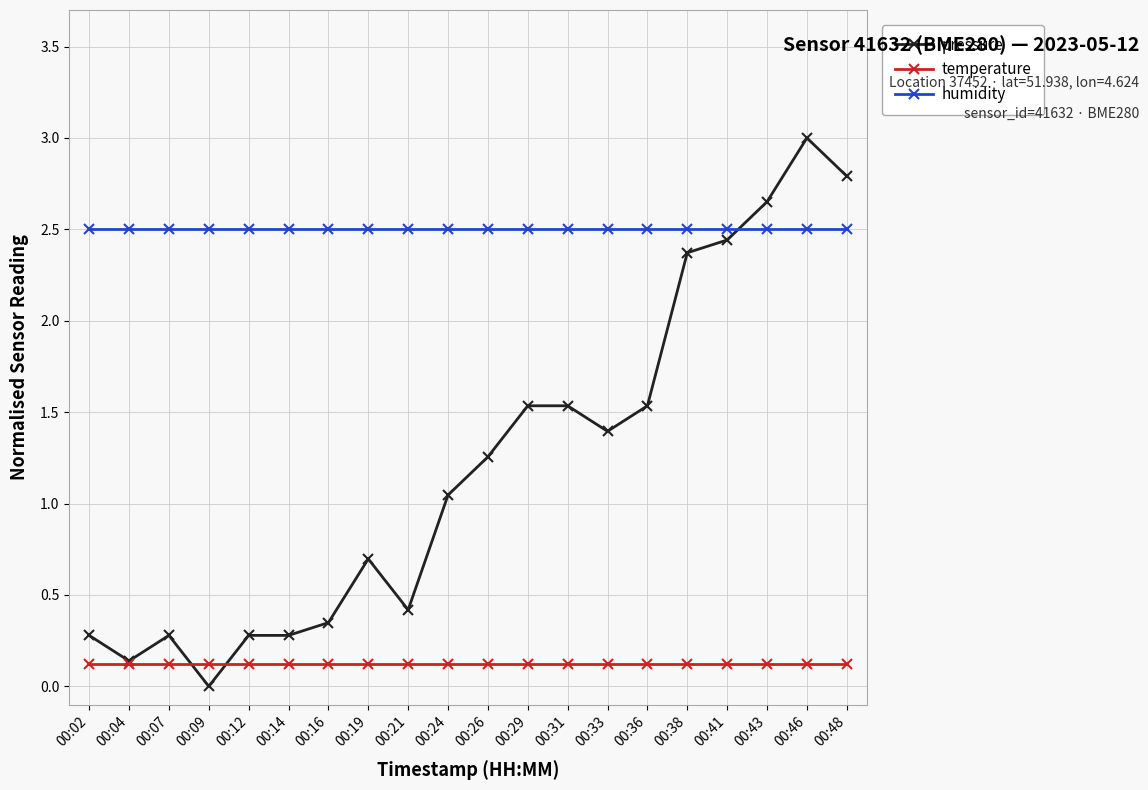

True or false: pressure and humidity intersect in this chart.

True